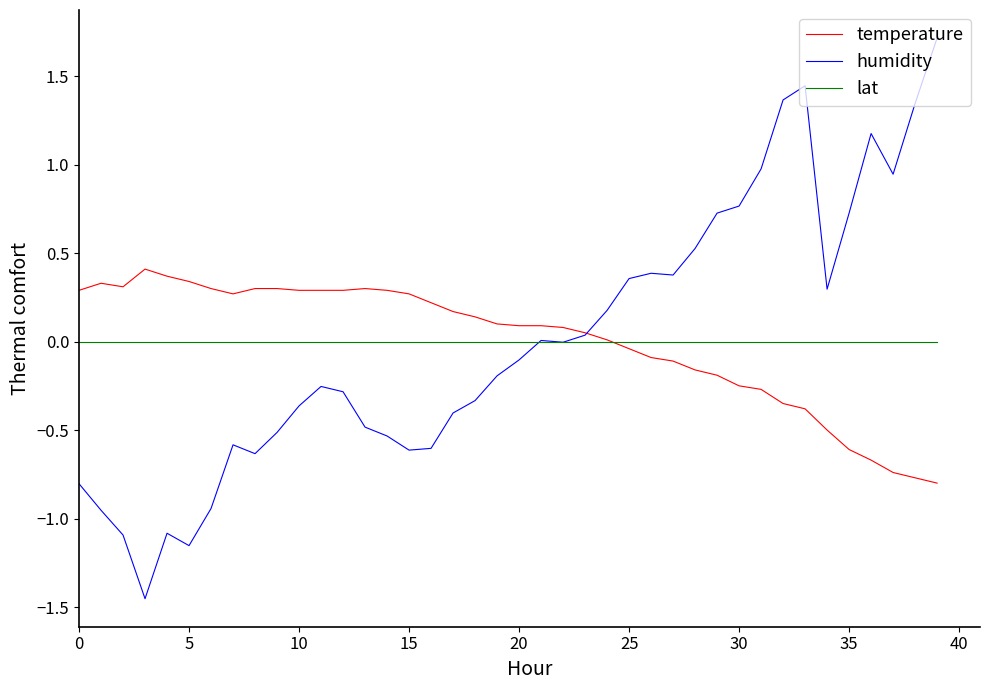

Which series has the widest spread of values?

humidity